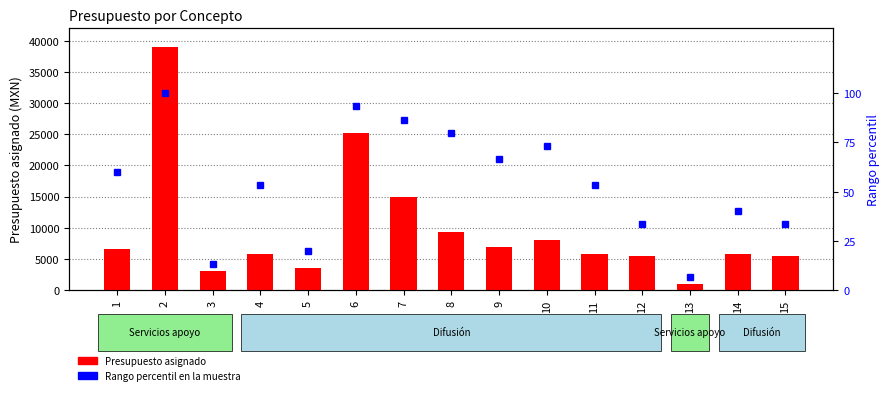

List the labels in order of Rango percentil en la muestra value, largest first.

2, 6, 7, 8, 10, 9, 1, 4, 11, 14, 12, 15, 5, 3, 13